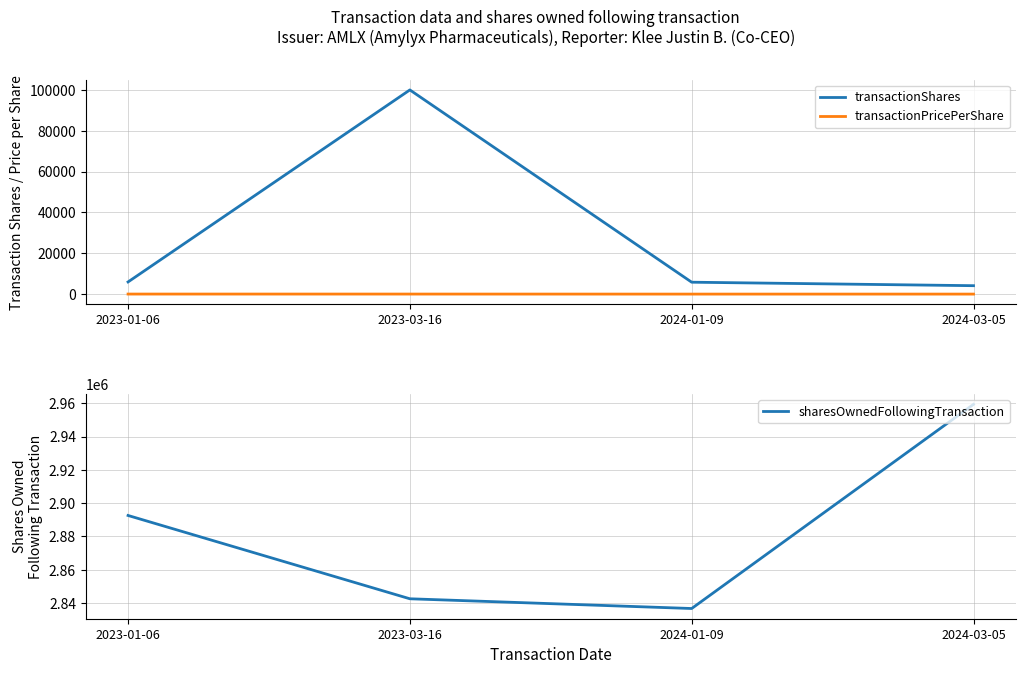

Reading left to right, what are all the values shown in this chart?

transactionShares: 2023-01-06=5968.0	2023-03-16=100000.0	2024-01-09=5841.0	2024-03-05=4135.0
transactionPricePerShare: 2023-01-06=36.3	2023-03-16=31.9	2024-01-09=16.3	2024-03-05=18.7
sharesOwnedFollowingTransaction: 2023-01-06=2892617.0	2023-03-16=2842617.0	2024-01-09=2836776.0	2024-03-05=2959308.0